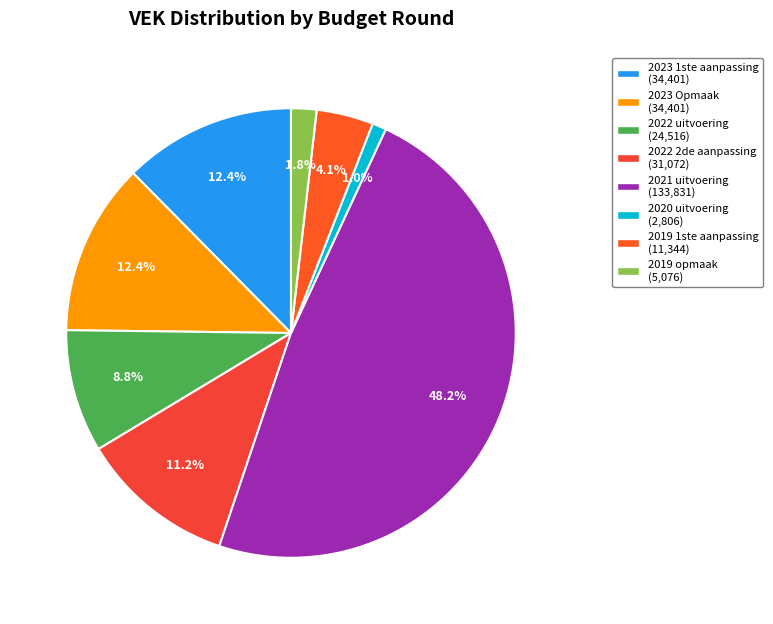

Which category has the smallest portion of the pie?

2020 uitvoering